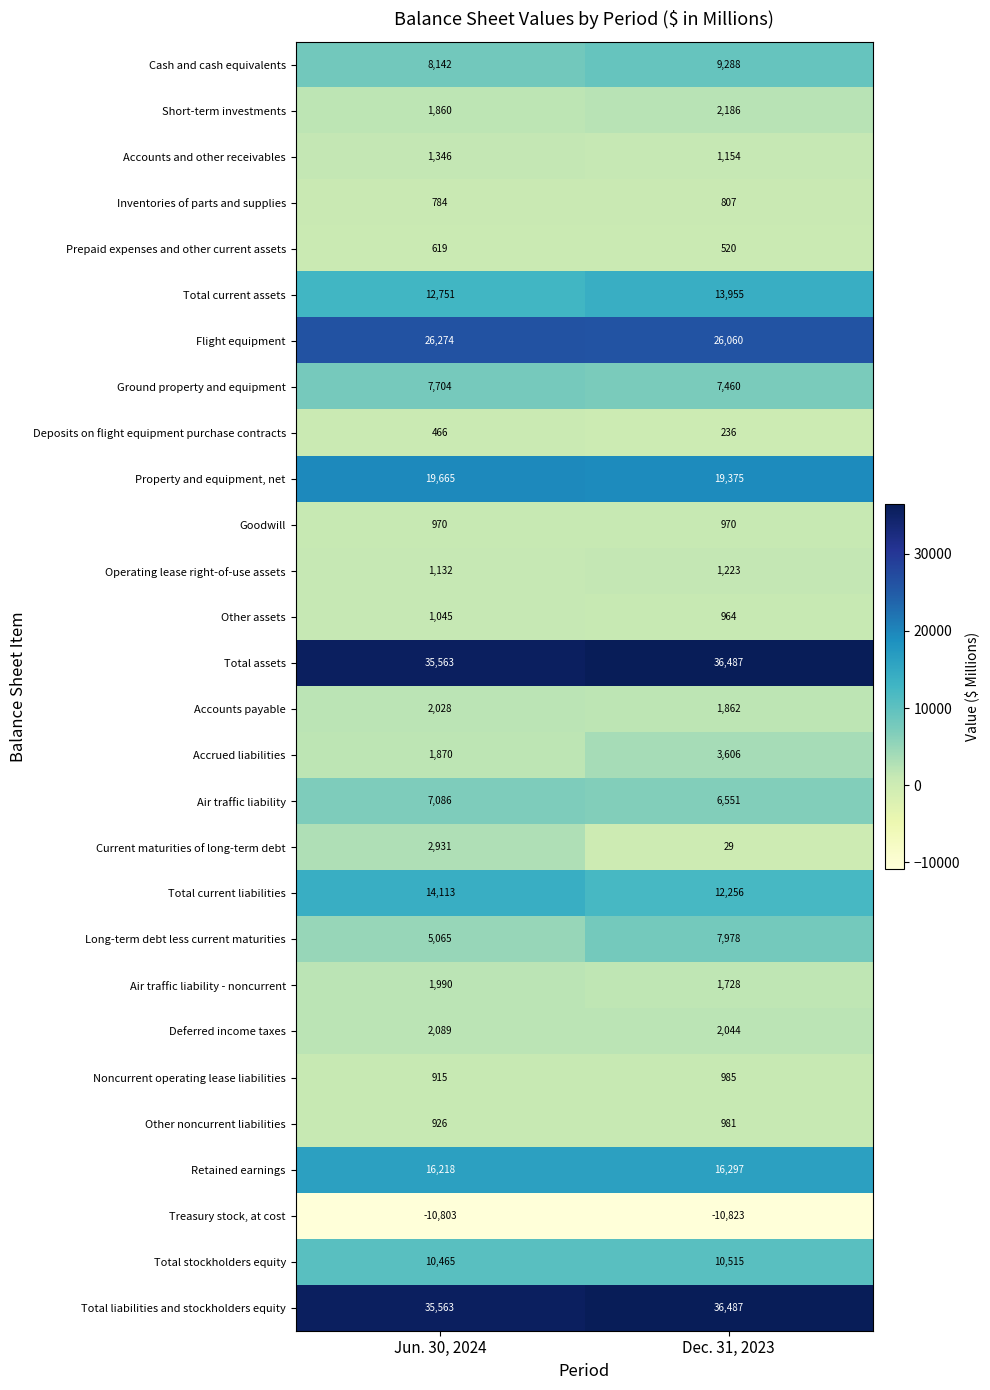

At which category is the sum across all series the highest?

Dec. 31, 2023